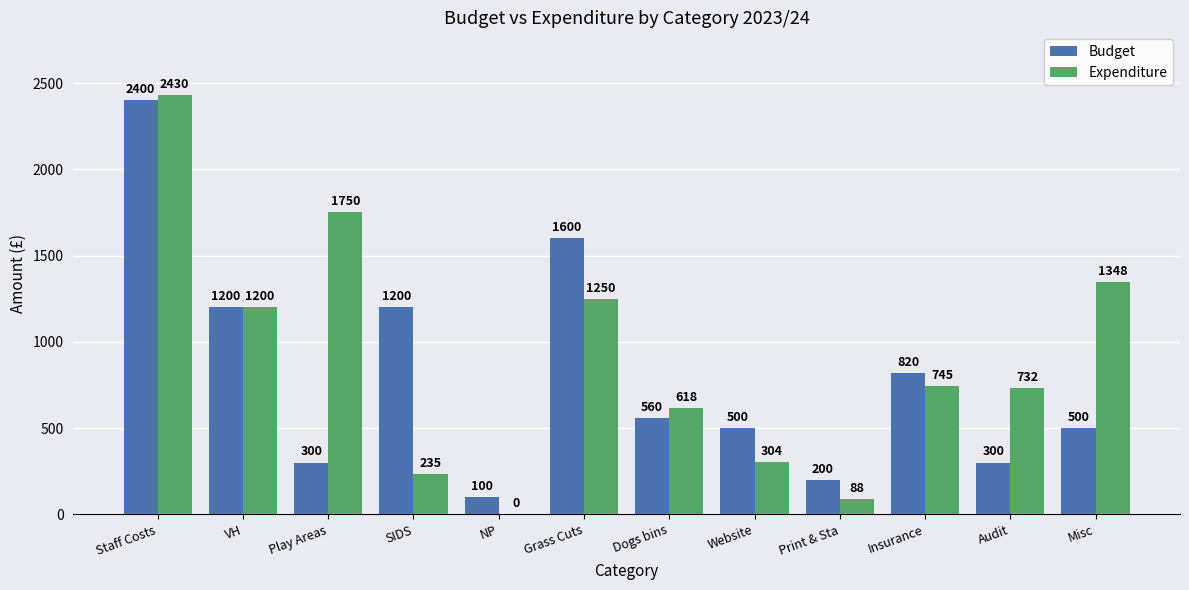

At which label does Budget reach its peak?

Staff Costs